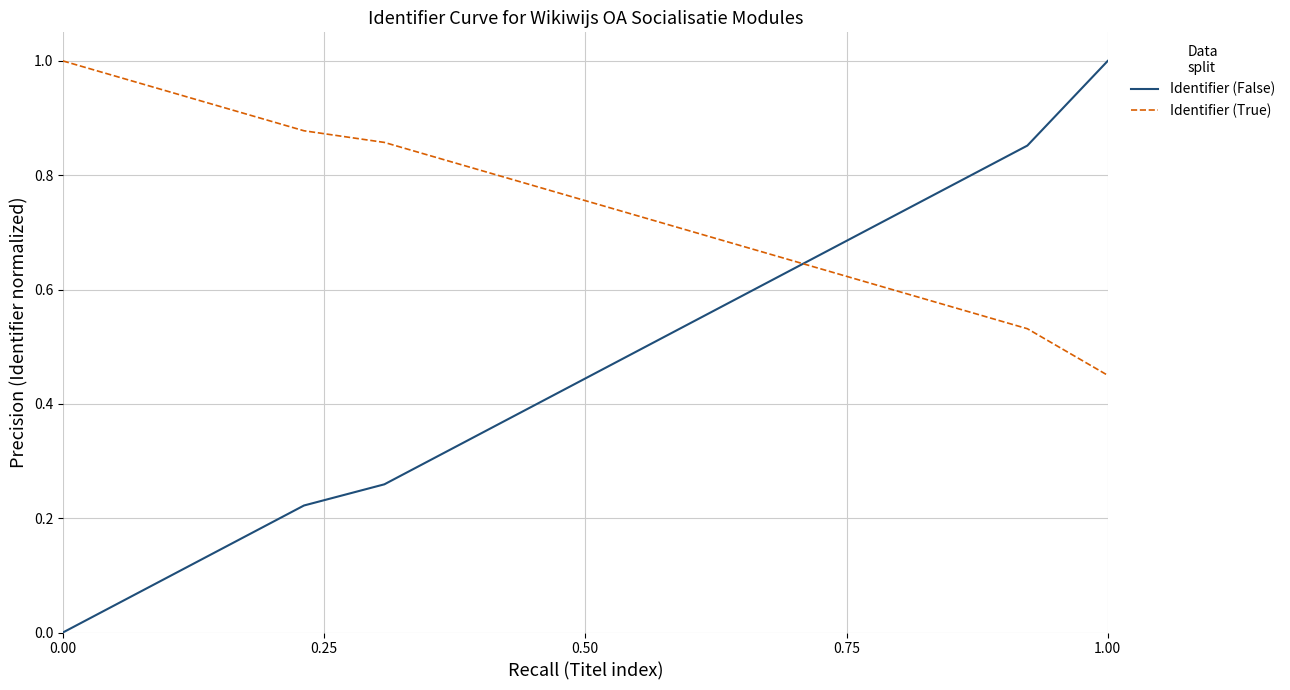

Which series has the largest total across all categories?

Identifier (True)